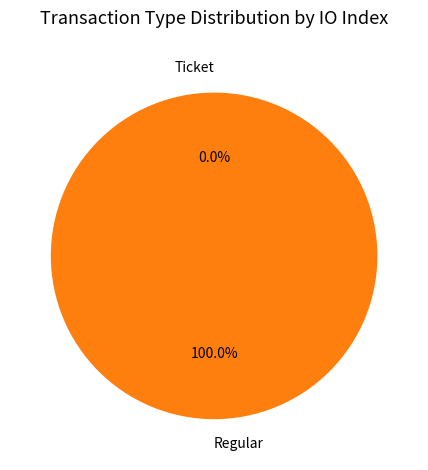

What is the largest slice in the pie chart?

Regular